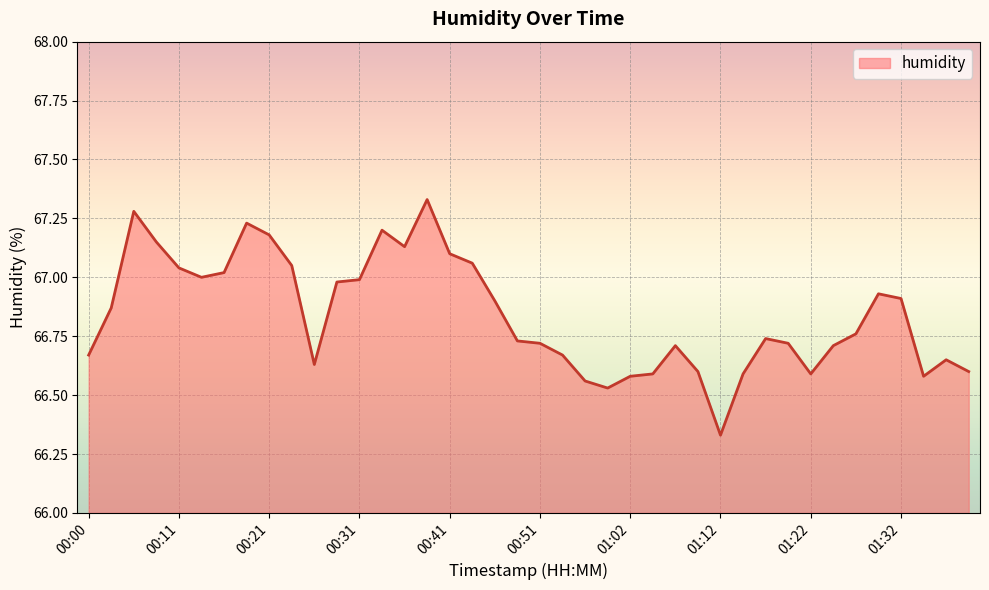

What is the difference between the maximum and minimum values?

1.0